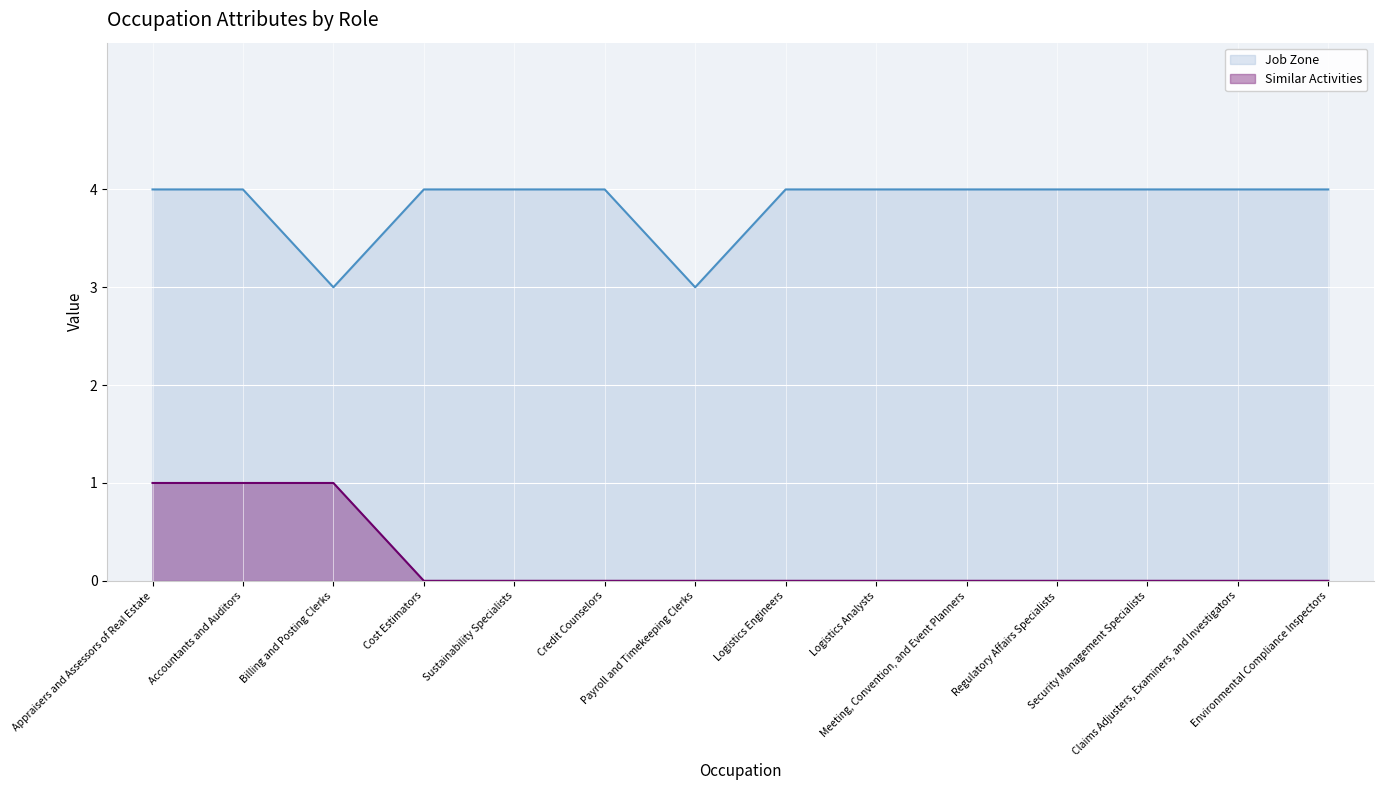

Is the value of Job Zone at Regulatory Affairs Specialists greater than the value of Similar Activities at Credit Counselors?

Yes